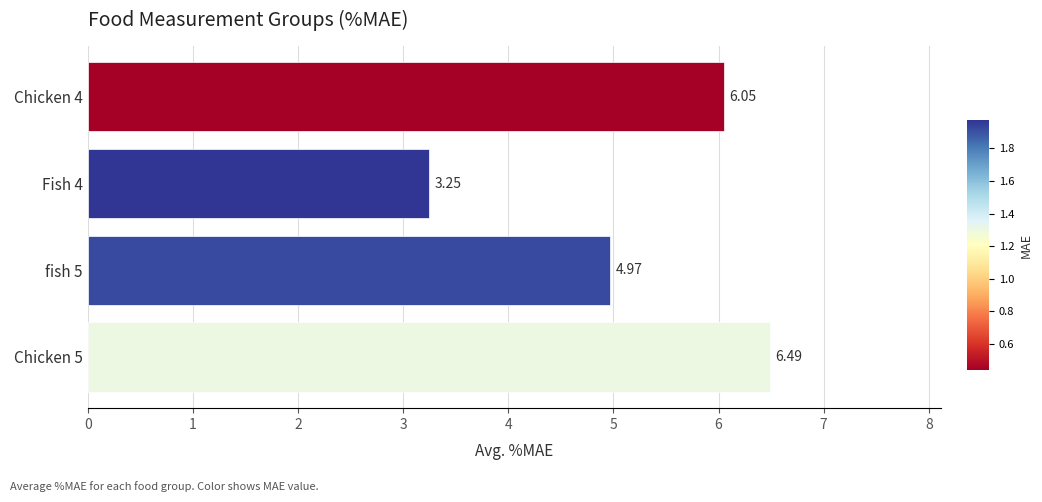

What is the change in value from Chicken 4 to fish 5?

-1.1